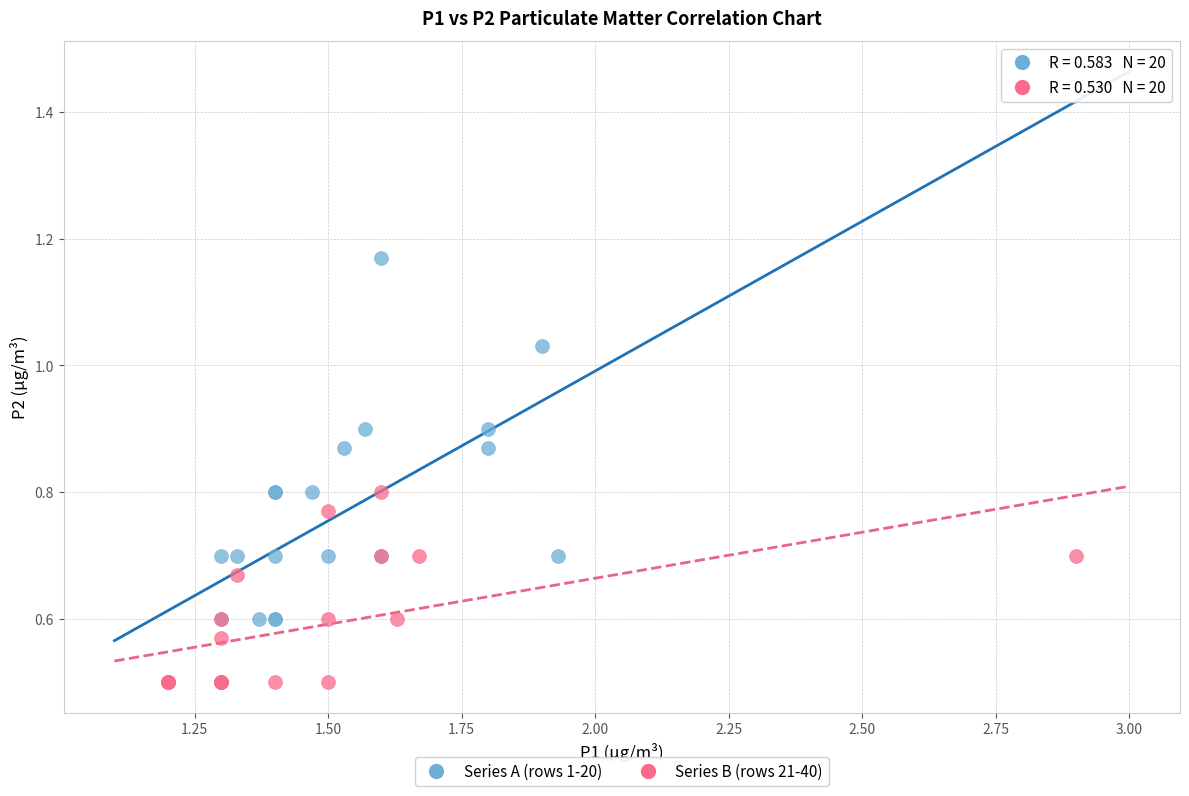

Which series contains the highest Y value?

Series A (rows 1-20)